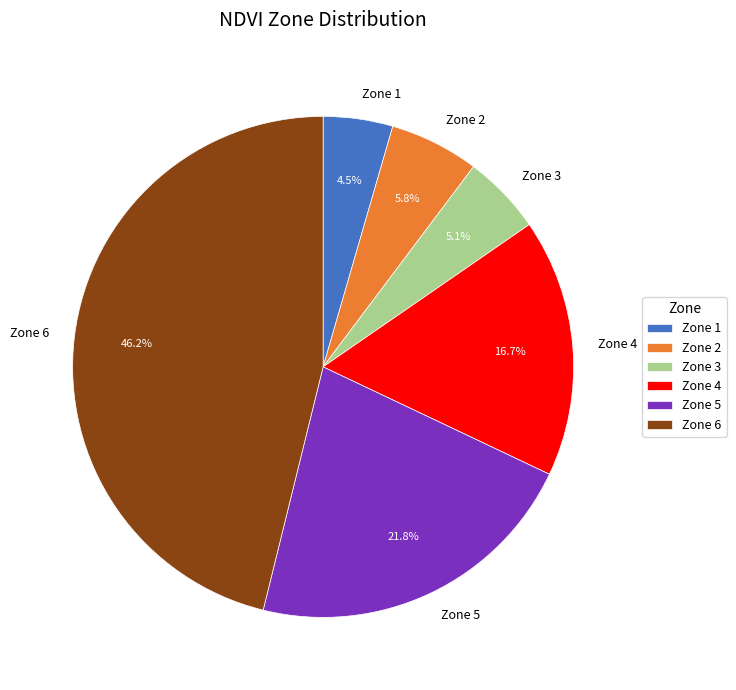

Which has a higher value, Zone 2 or Zone 4?

Zone 4